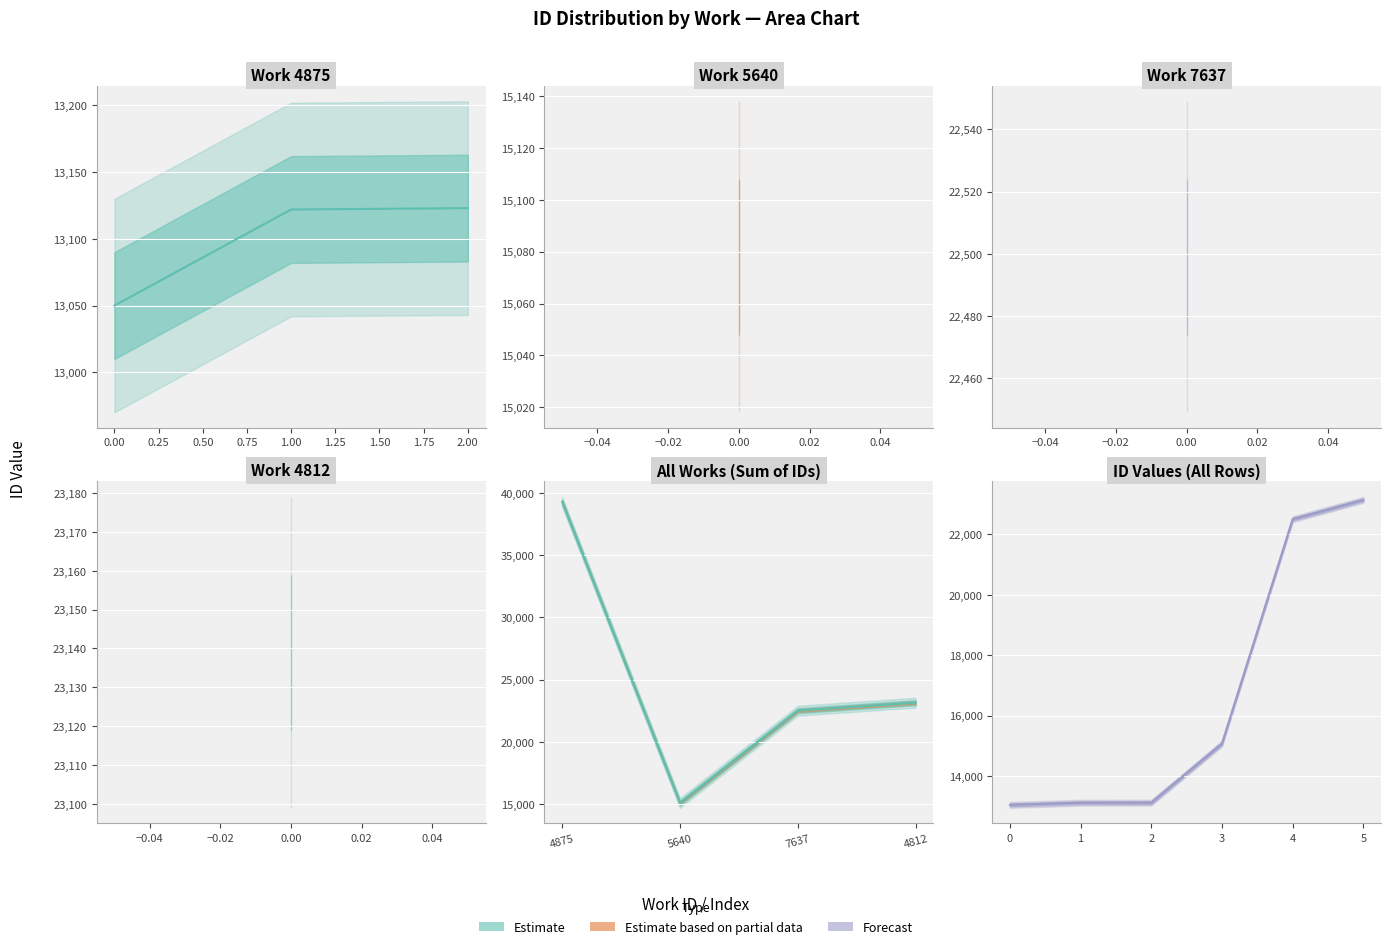

Reading right to left, what are all the values shown in this chart?

23139	22499	15078	13123	13122	13050